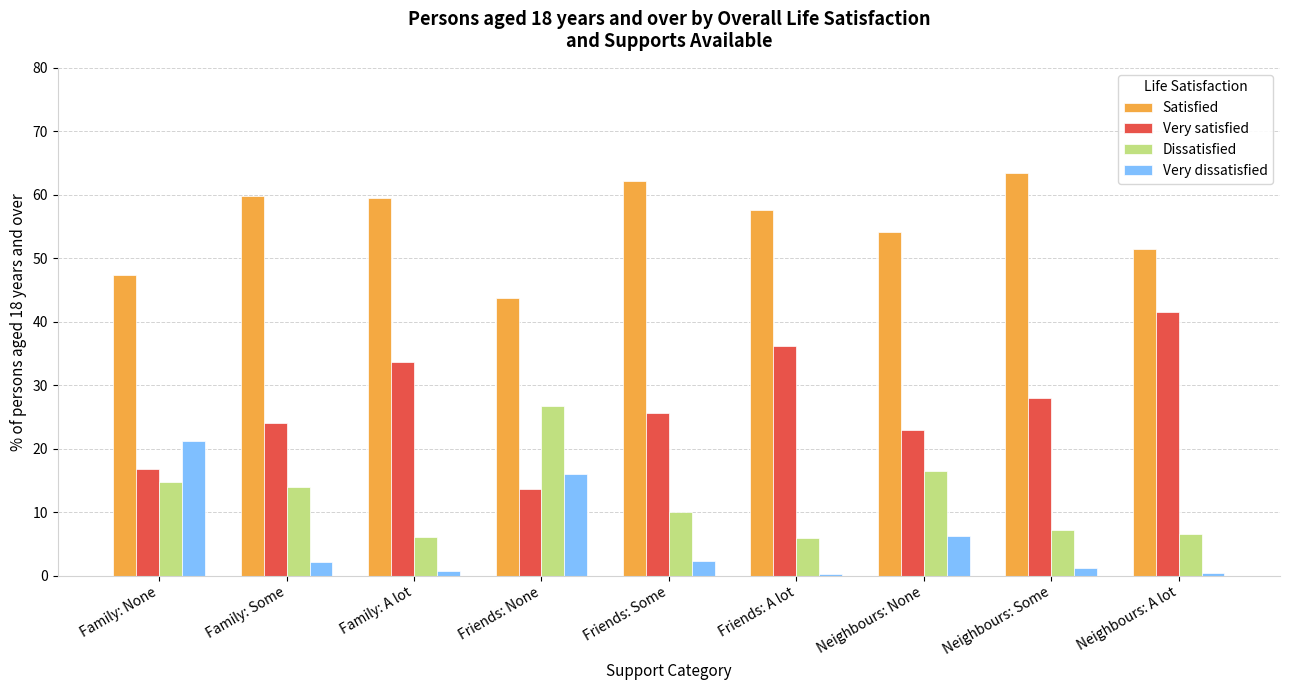

What is the smallest value displayed?

0.3